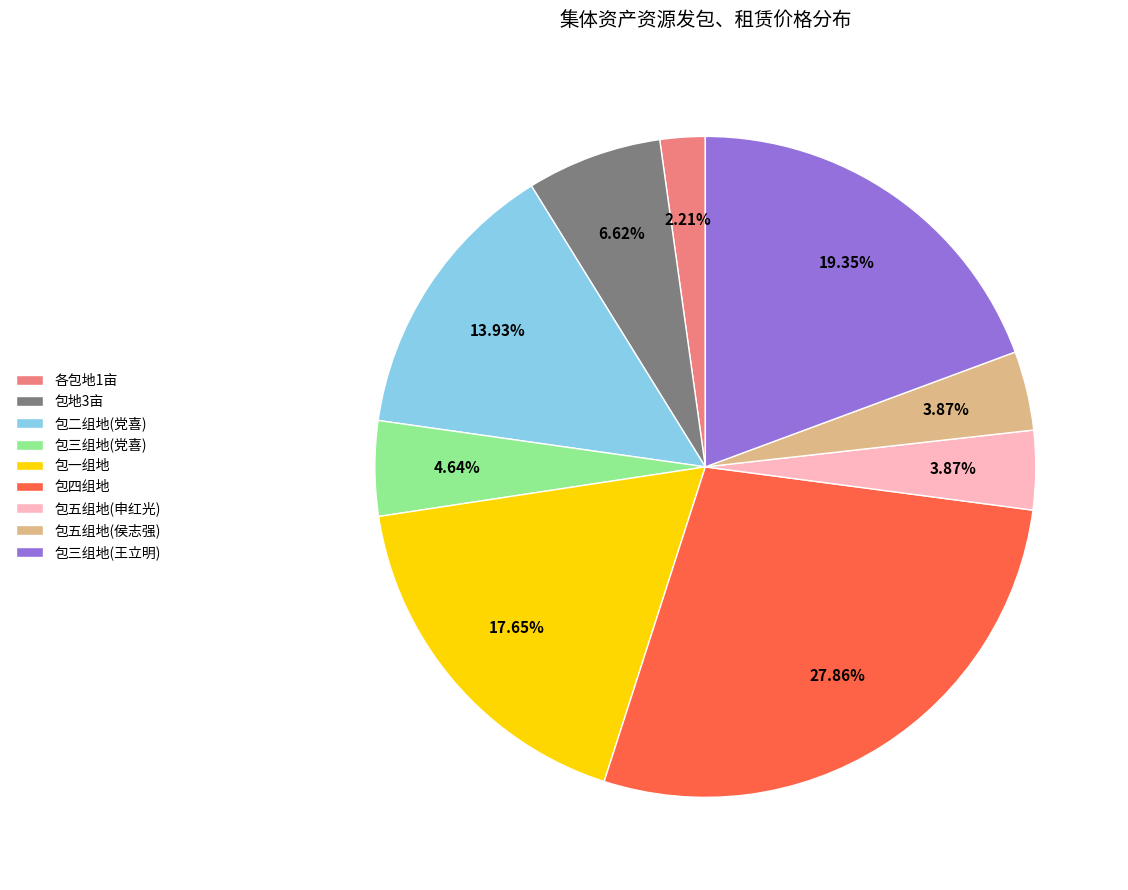

Is there any slice that represents more than half of the pie?

No